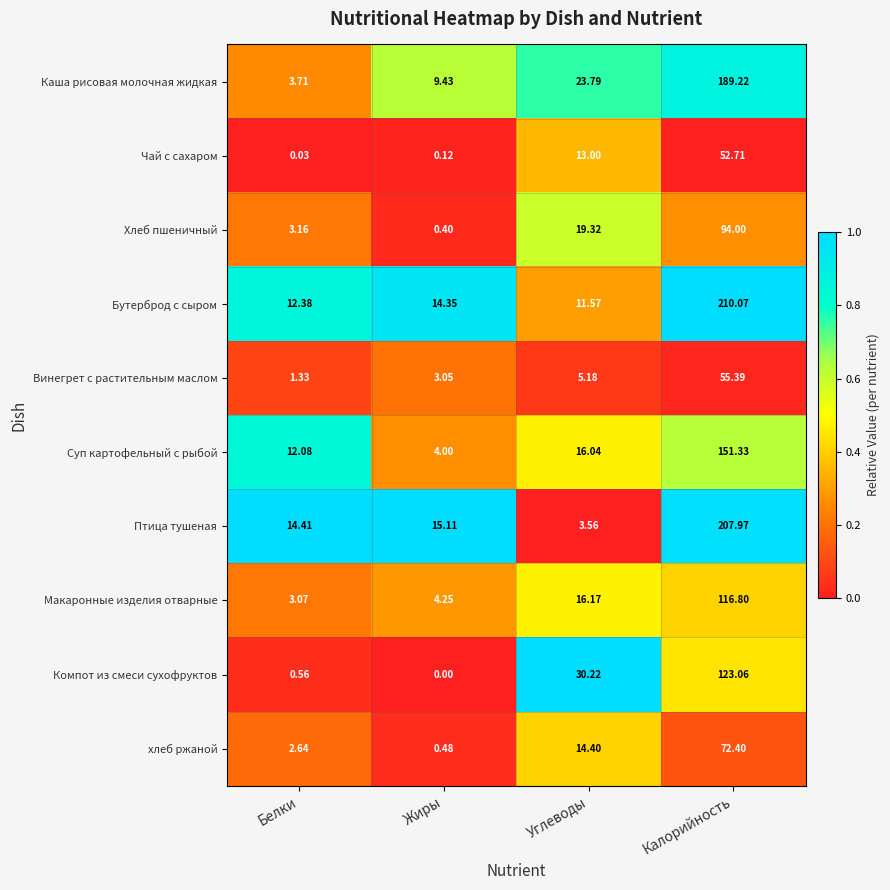

Where does the Макаронные изделия отварные series first go above 16?

Углеводы